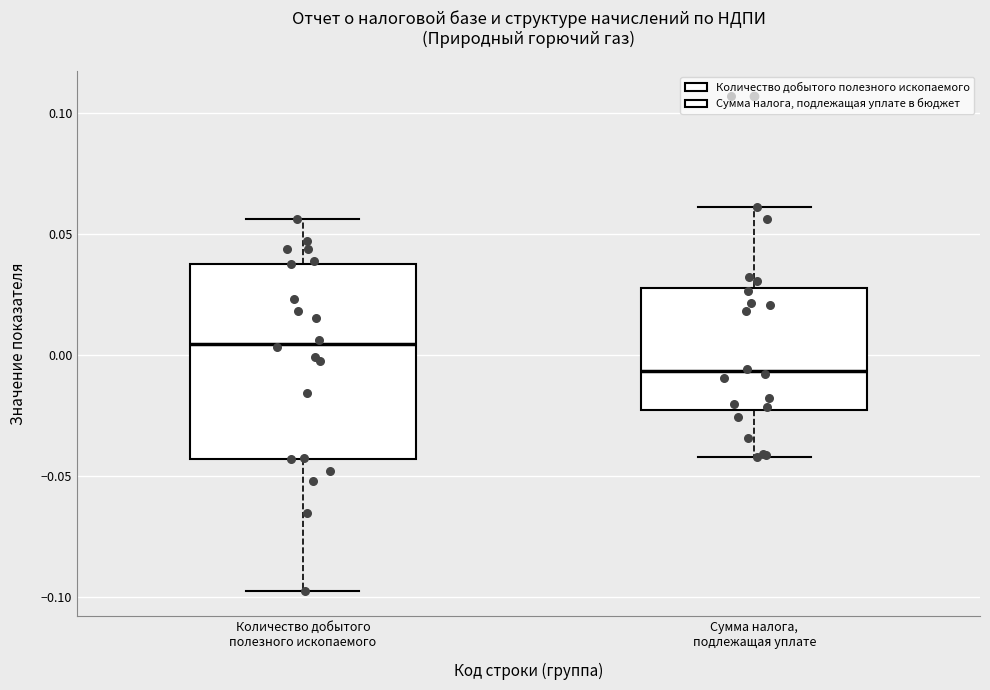

Where is the upper edge of the box for Количество добытого полезного ископаемого on the y-axis? The values are not printed on the chart, so give them approximately, as read against the axis.

0.040